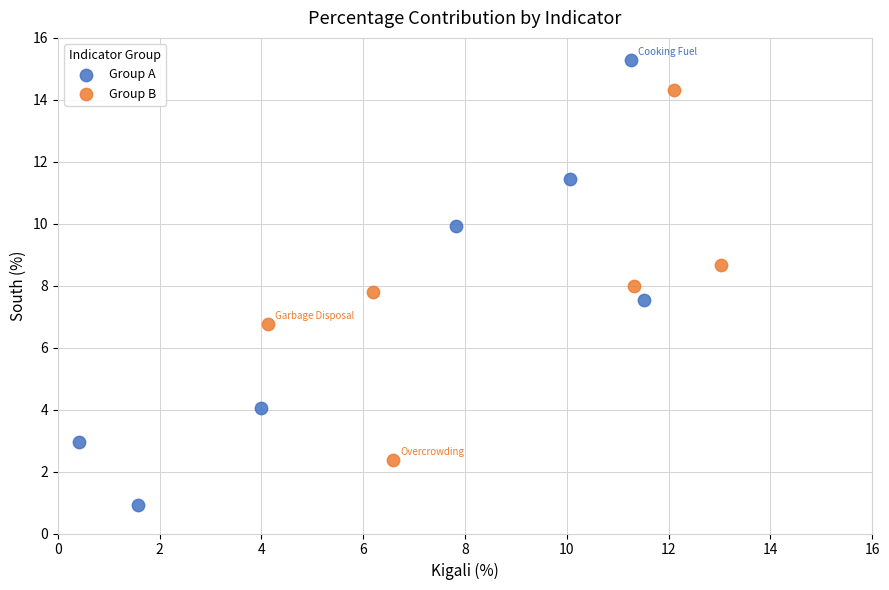

Which series has the largest Y range (max minus min)?

Group A